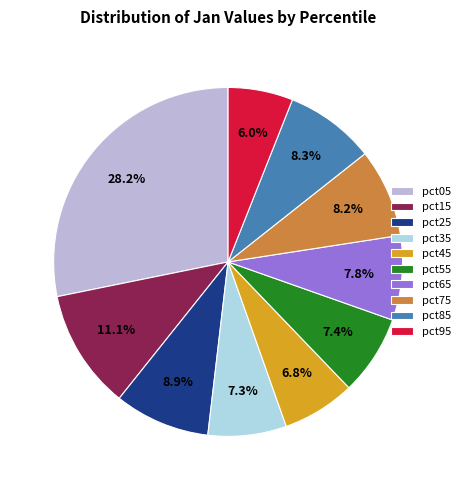

Does pct75 represent more than half of the total?

No